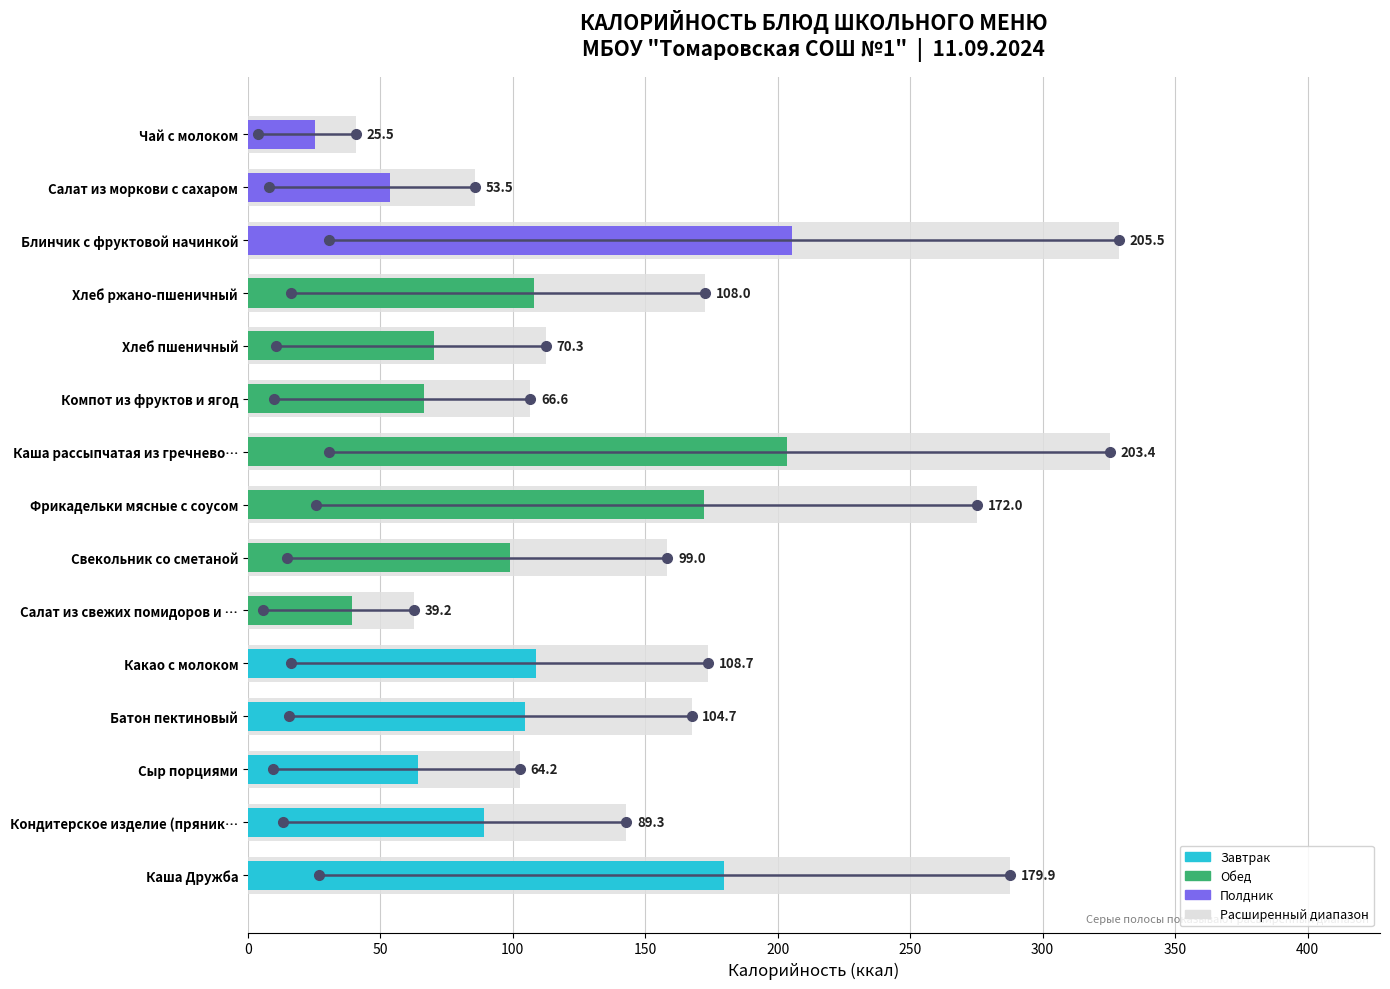

What is the smallest value displayed?

25.5